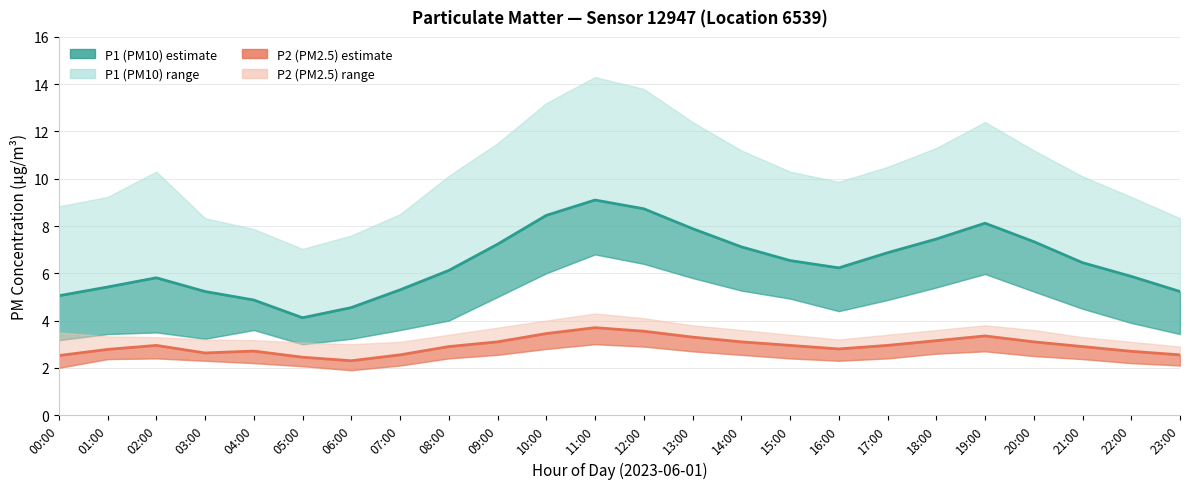

Is the value of P1_upper at 03:00 greater than the value of P2_lower at 10:00?

Yes